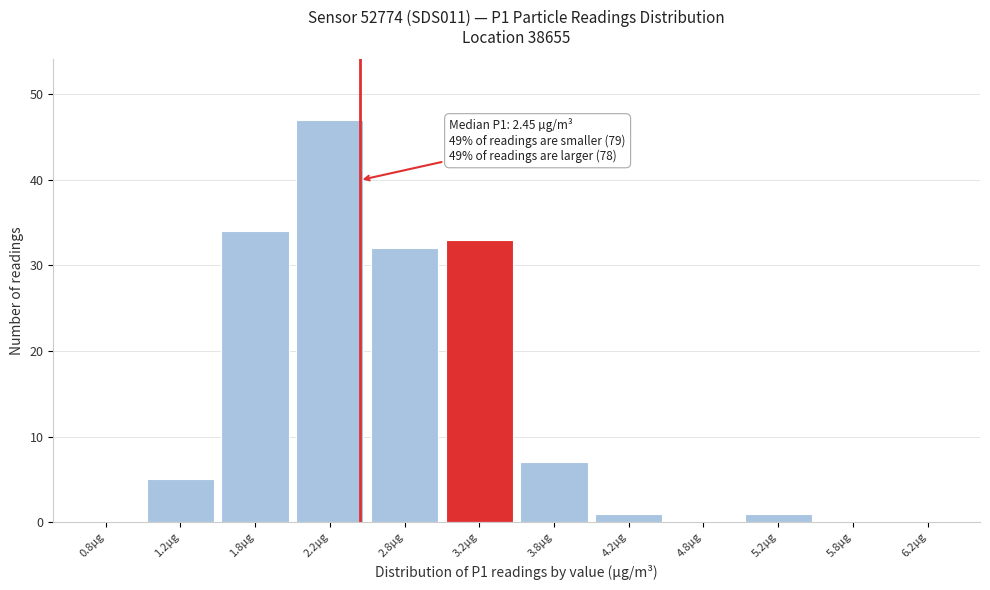

Over which range of the x-axis is the bar tallest?

2.0 to 2.5